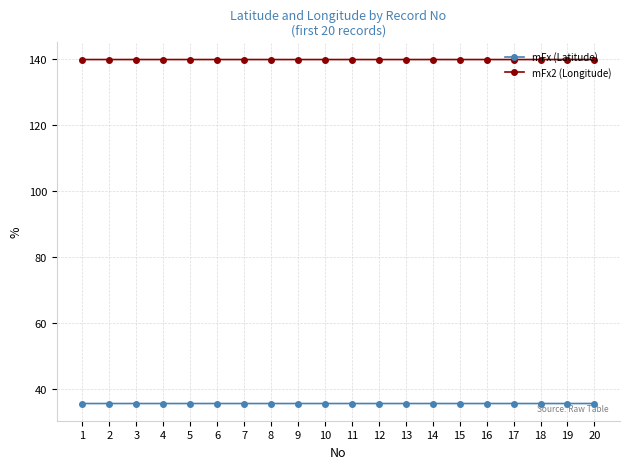

What is the minimum value for mFx (Latitude)?

35.7